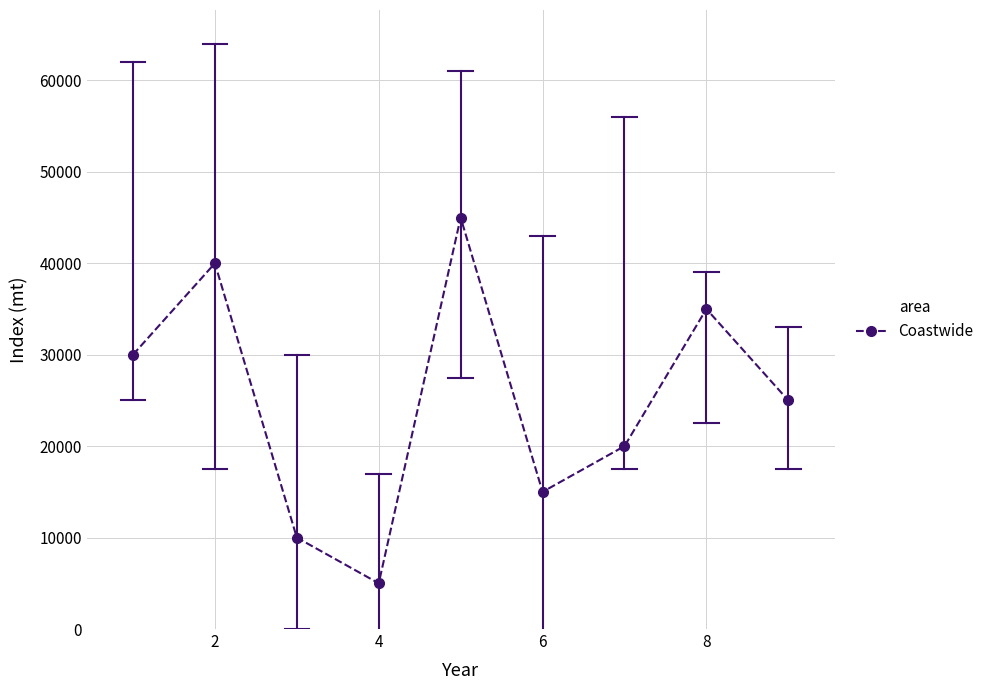

How many points are higher than both their immediate neighbors (excluding endpoints)?

3